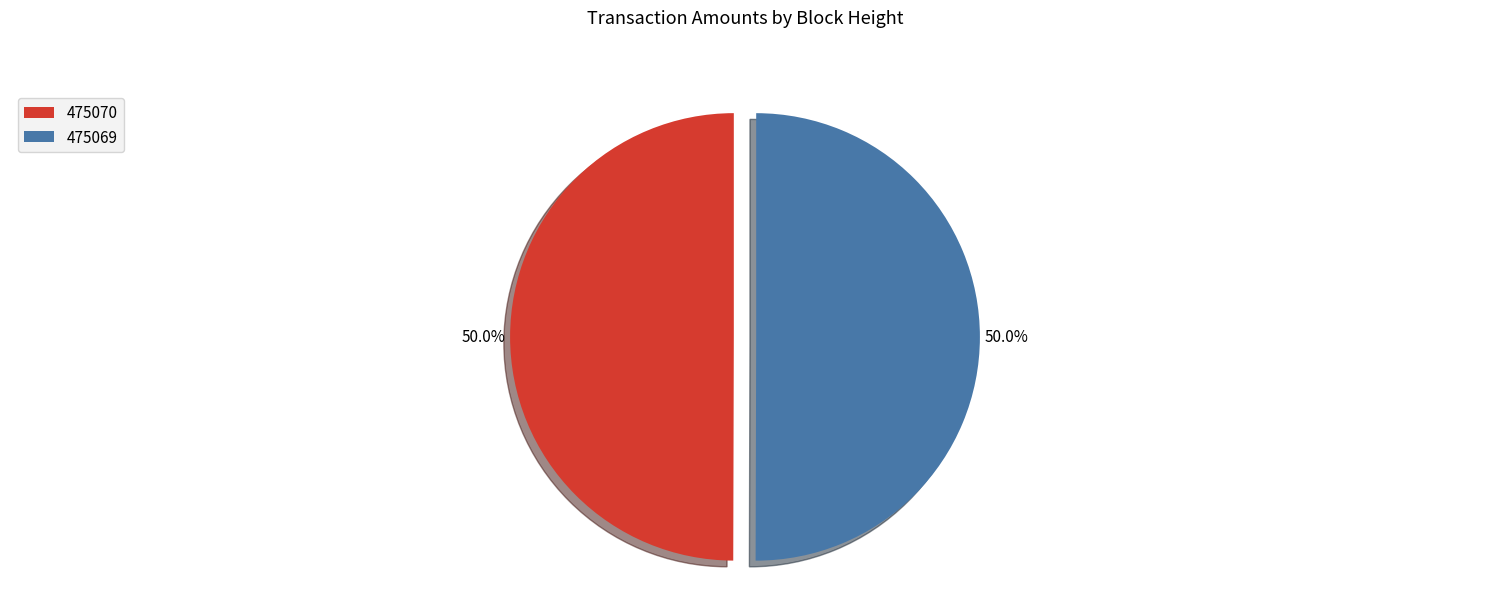

Combined, do 475069 and 475070 account for over 50%?

Yes